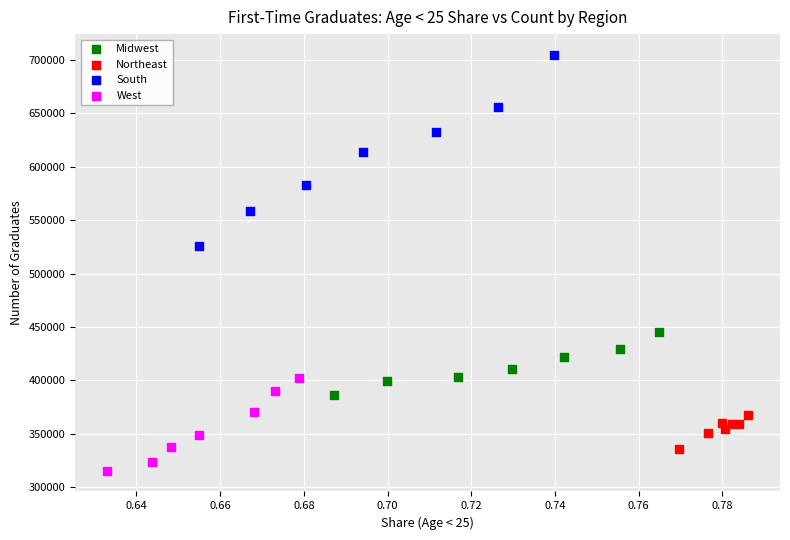

Which series reaches the maximum Y coordinate?

South